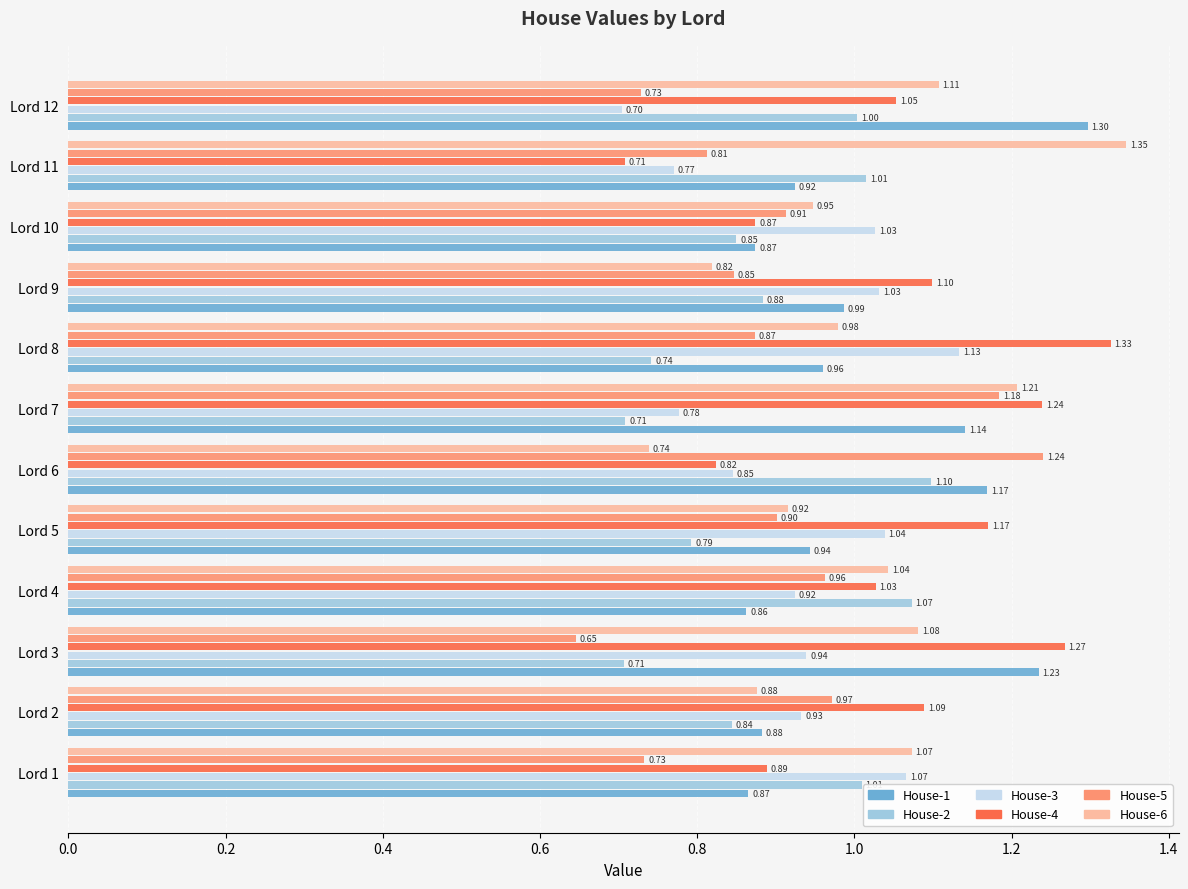

Rank the series by their maximum value, from lowest to highest.

House-2, House-3, House-5, House-1, House-4, House-6